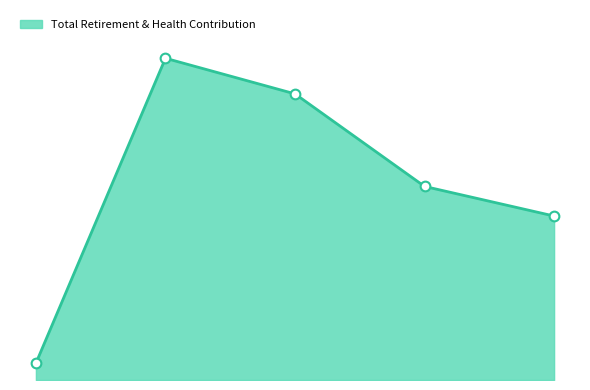

What is the label of the 1st point from the left?

13740.0